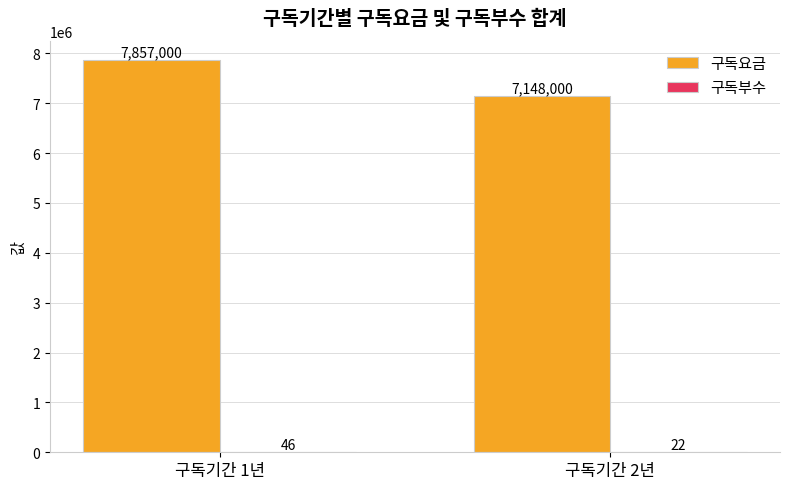

What is the total value across all series at 구독기간 2년?

7148022